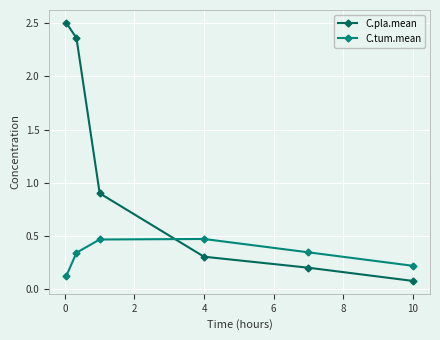

After their last crossing, which series has the higher values: C.pla.mean or C.tum.mean?

C.tum.mean